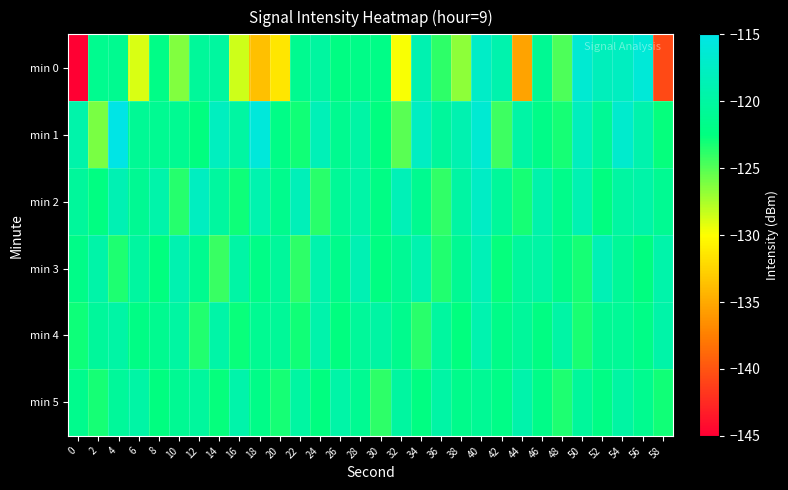

Which series has the largest total across all categories?

min 1